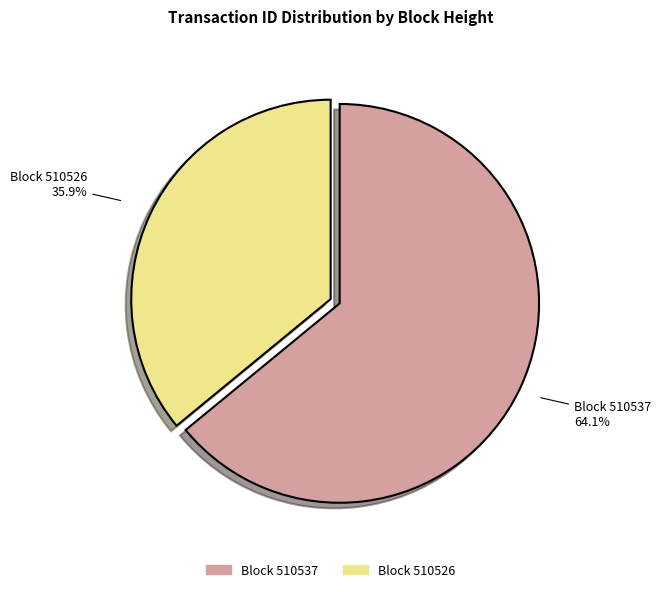

How many slices are in this pie chart?

2